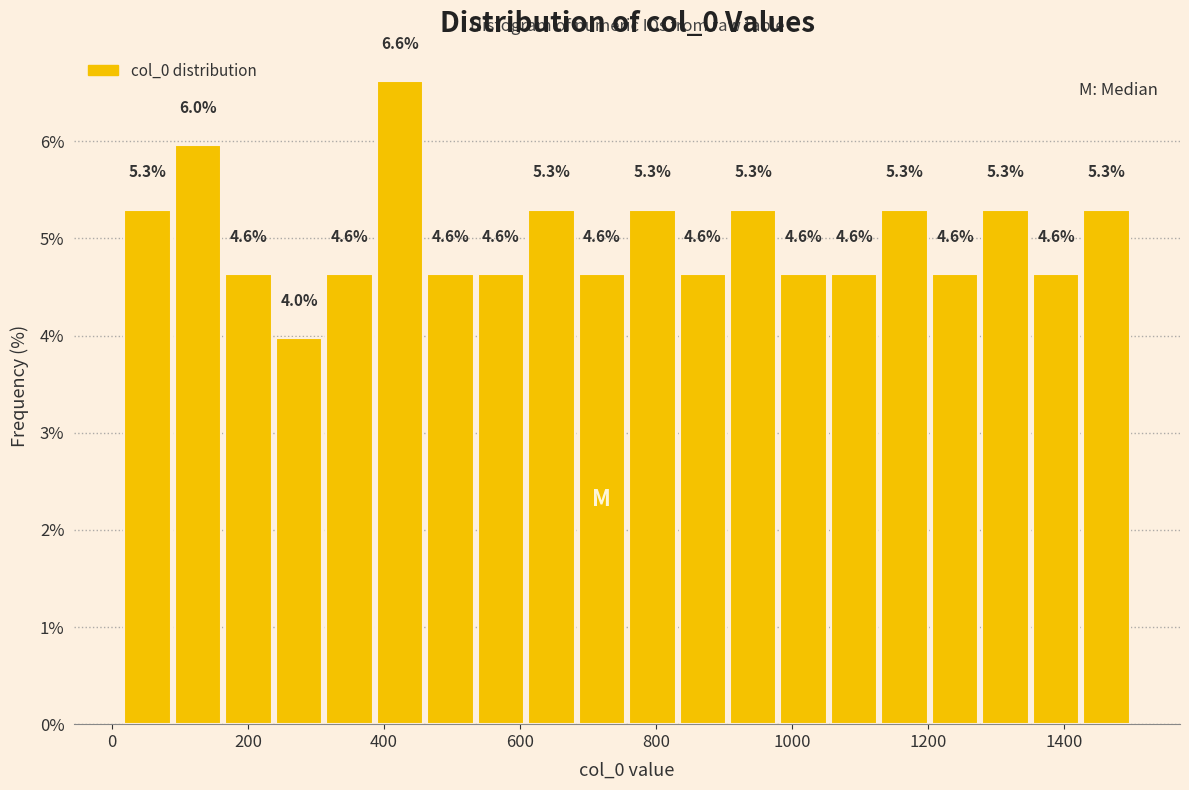

Around what value on the x-axis is the tallest bar? Give the approximate position of its centre, as read against the axis.

420